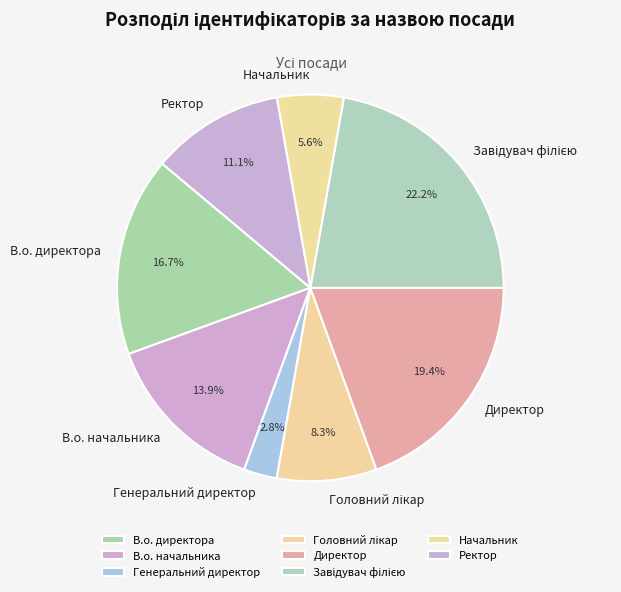

To the nearest percent, what is the difference between the largest and smallest slice percentages?

19%